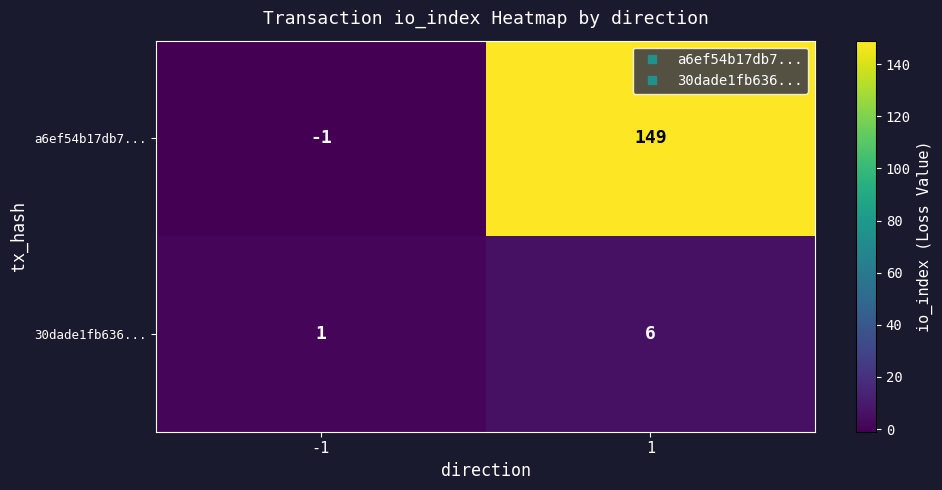

Which category has the highest value across all series?

1